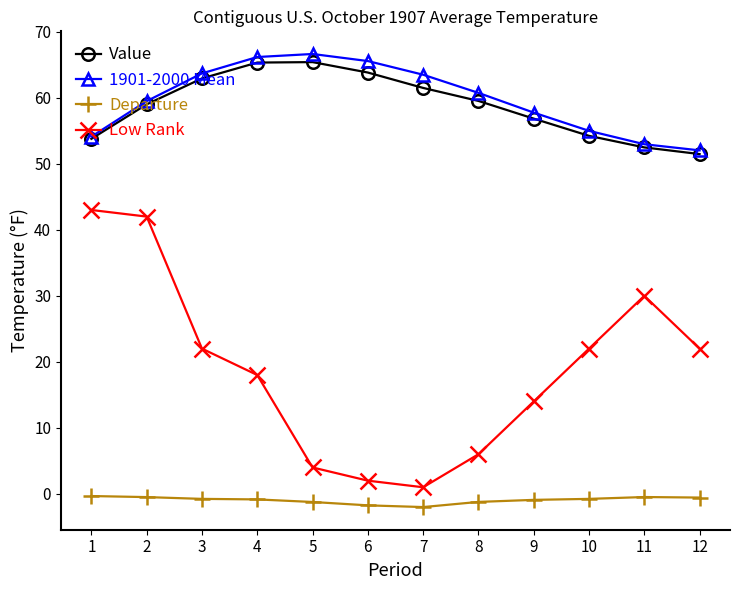

Is the value of Value at 1 greater than the value of 1901-2000 Mean at 2?

No